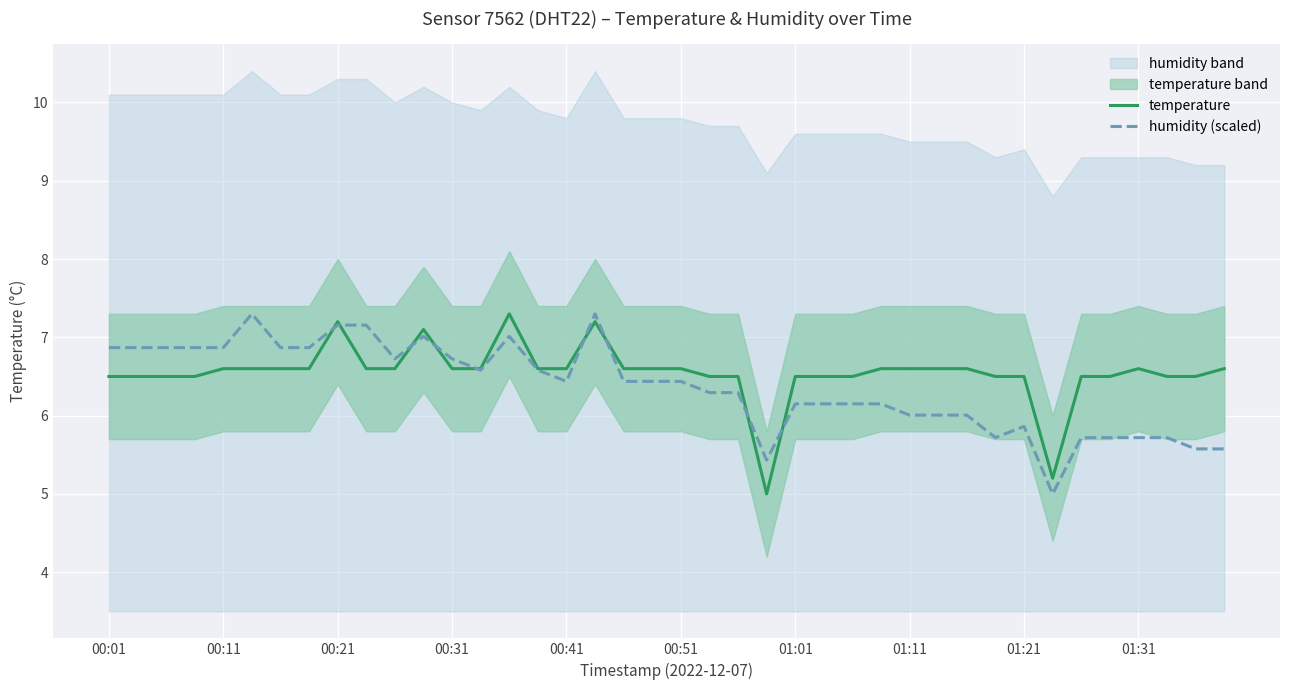

What is the approximate value of humidity (scaled) at 01:31?

5.7